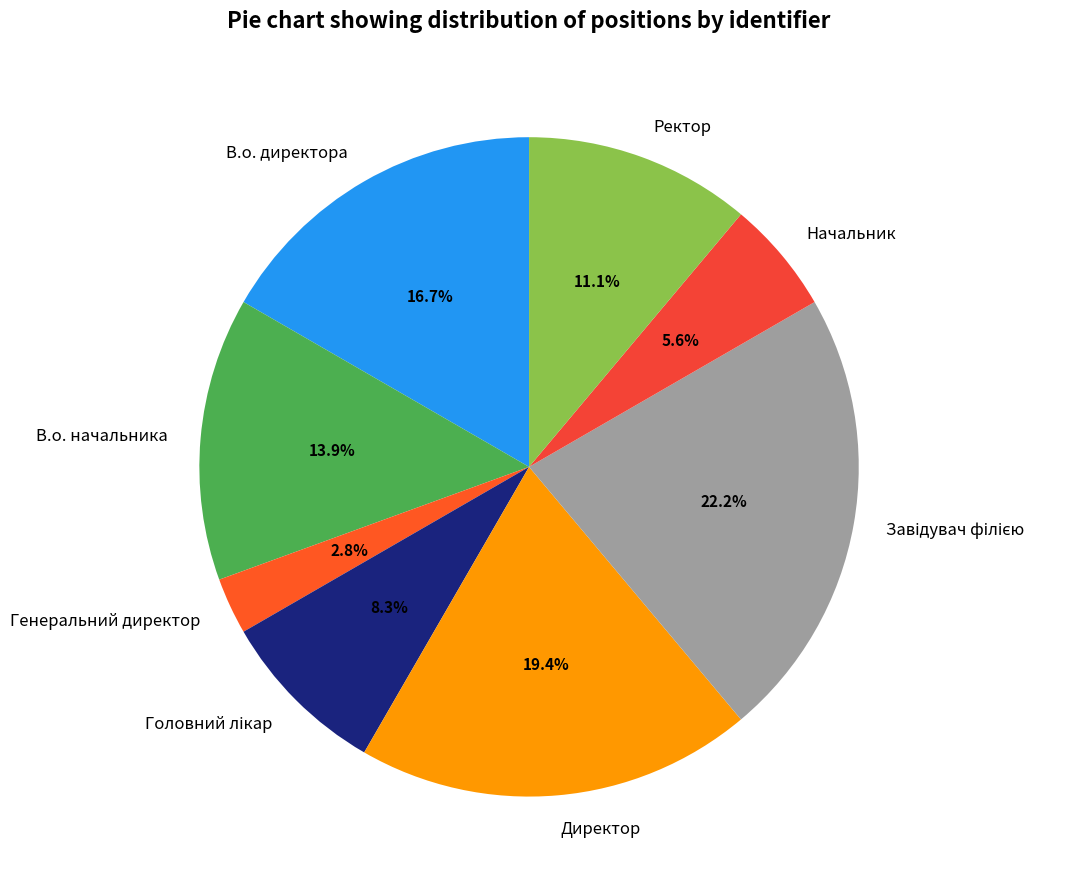

Does any single category account for the majority?

No